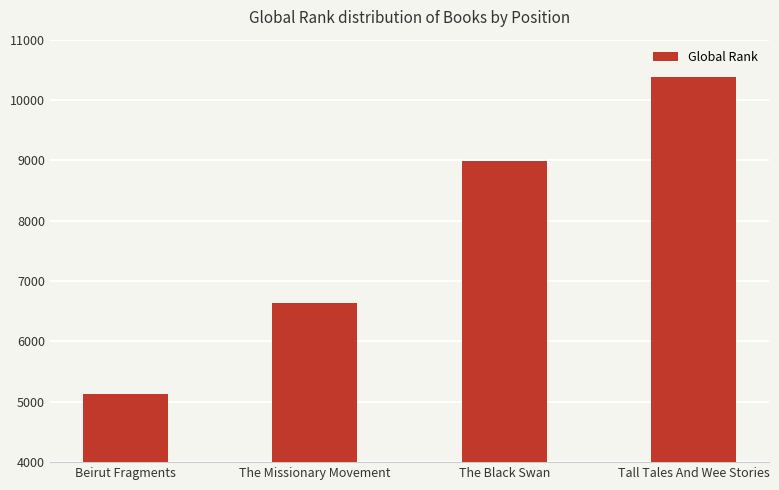

What is the sum of all values?

31120